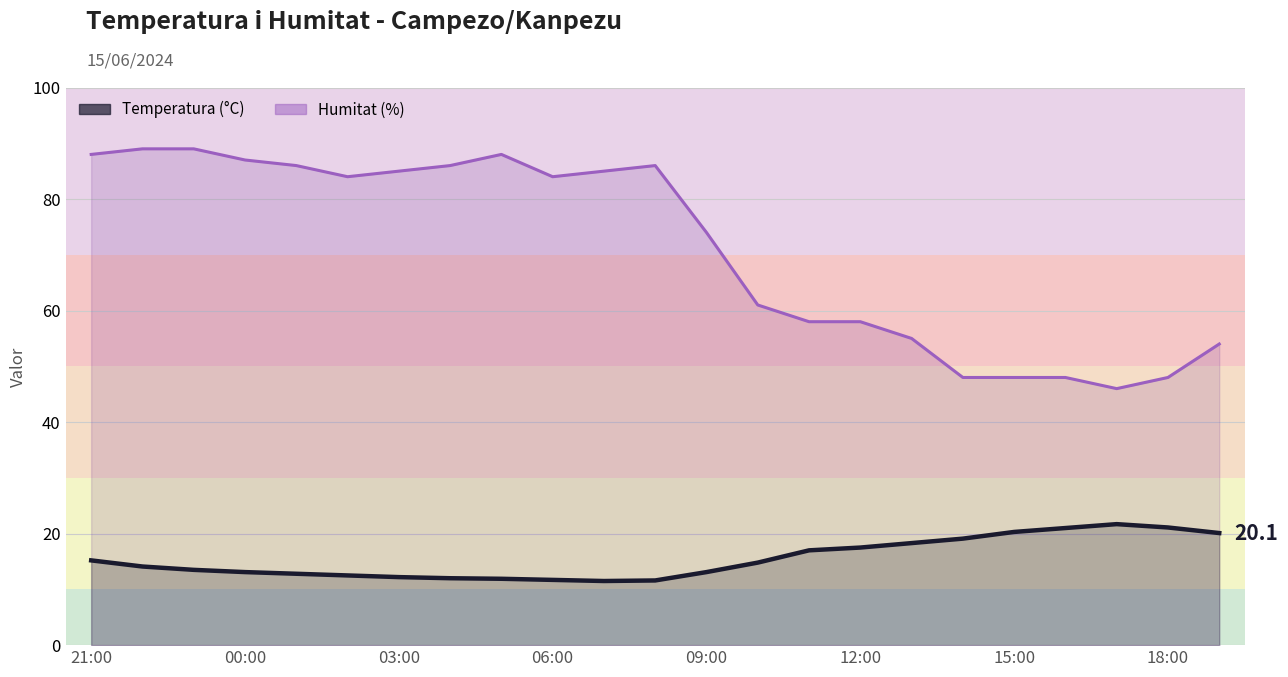

Is it true that Temperatura (°C) equals 14.1 at 22:00?

True